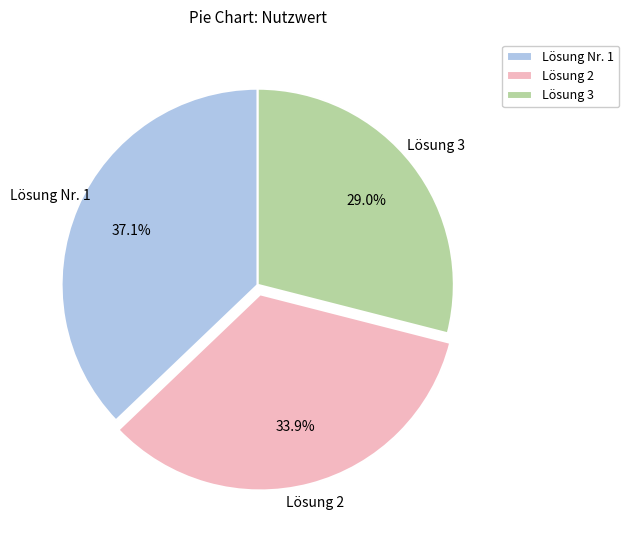

Which has a higher value, Lösung Nr. 1 or Lösung 3?

Lösung Nr. 1